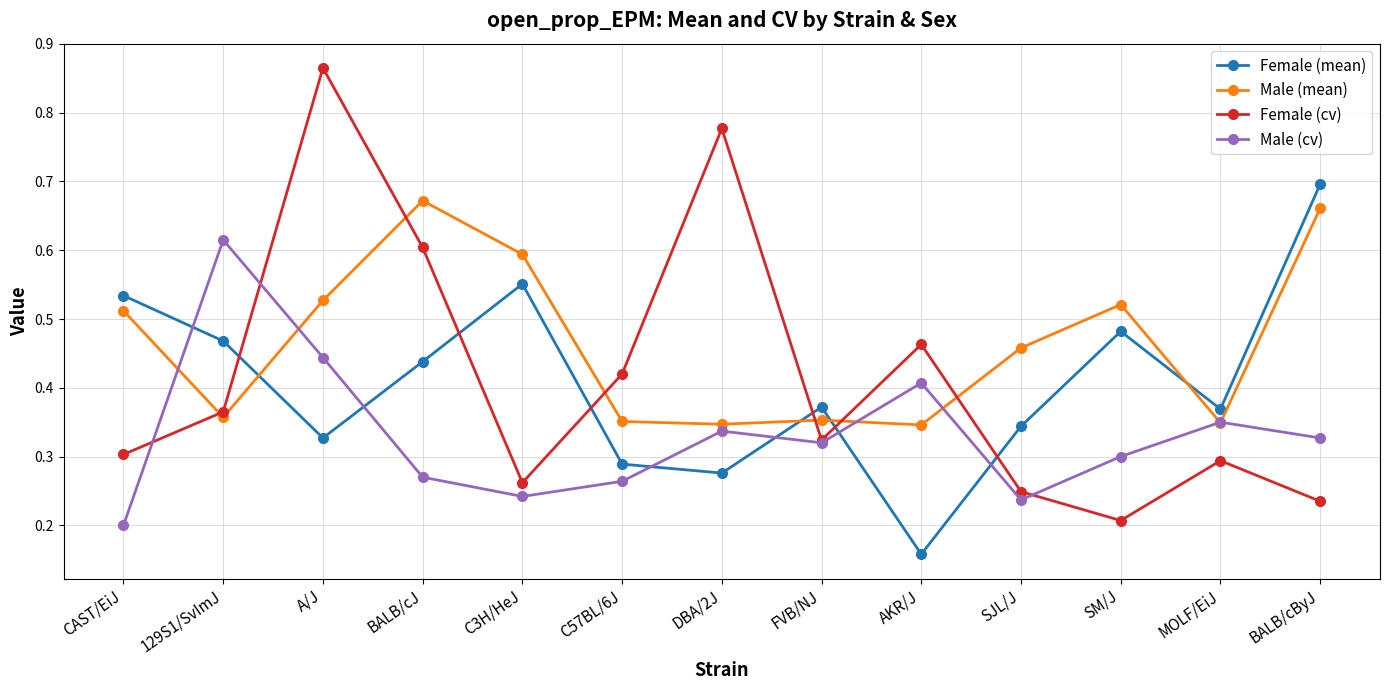

True or false: Male (mean) has more than 1 interior local peaks.

True